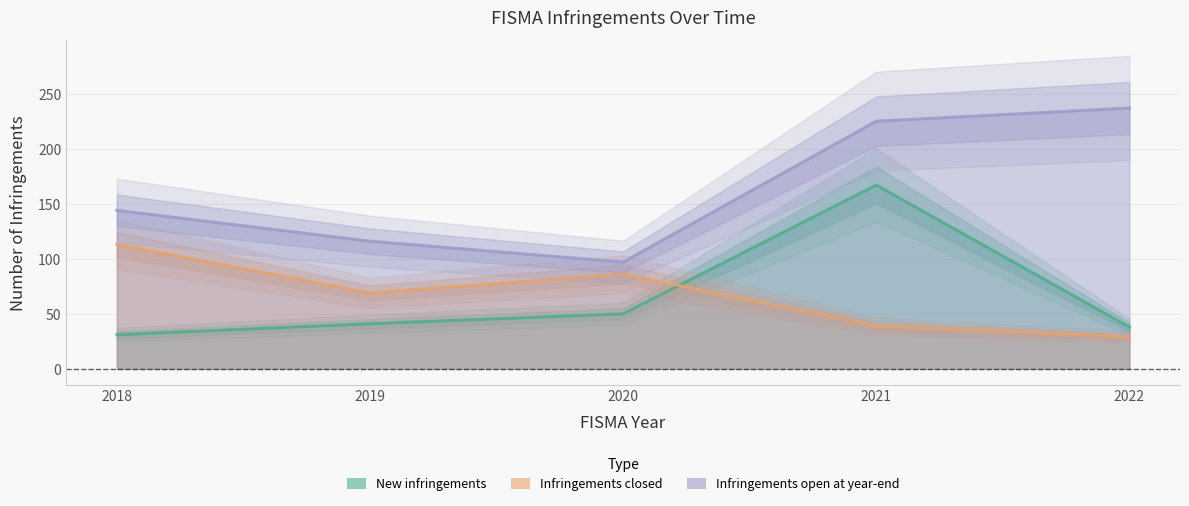

Which series changed the most between 2018 and 2020?

Infringements open at year-end